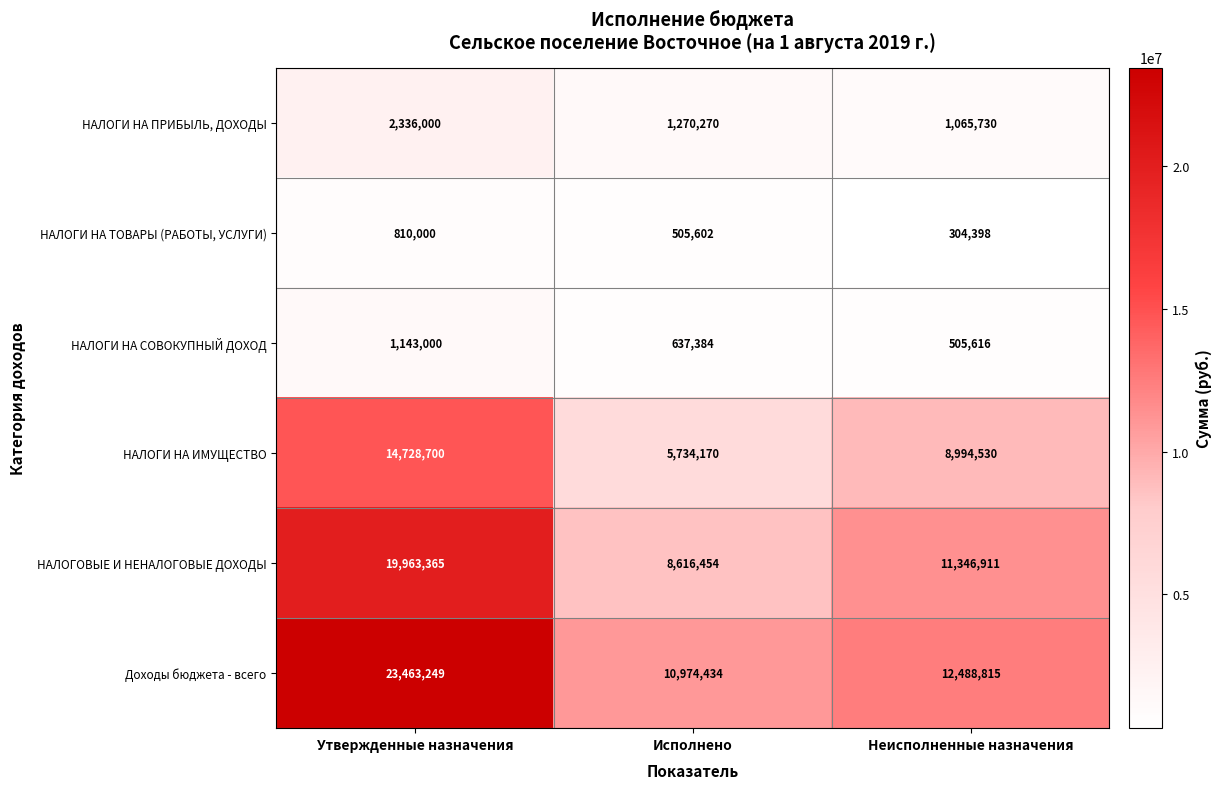

Which category has the highest value in the Доходы бюджета - всего series?

Утвержденные назначения